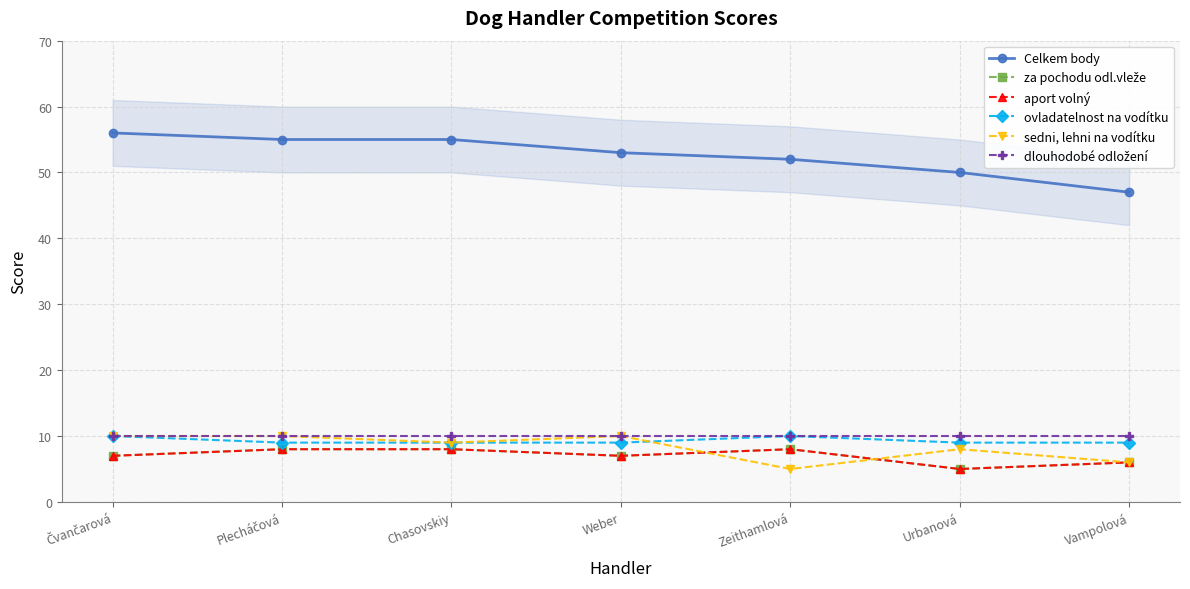

List the labels in order of sedni, lehni na vodítku value, largest first.

Čvančarová, Plecháčová, Weber, Chasovskiy, Urbanová, Vampolová, Zeithamlová